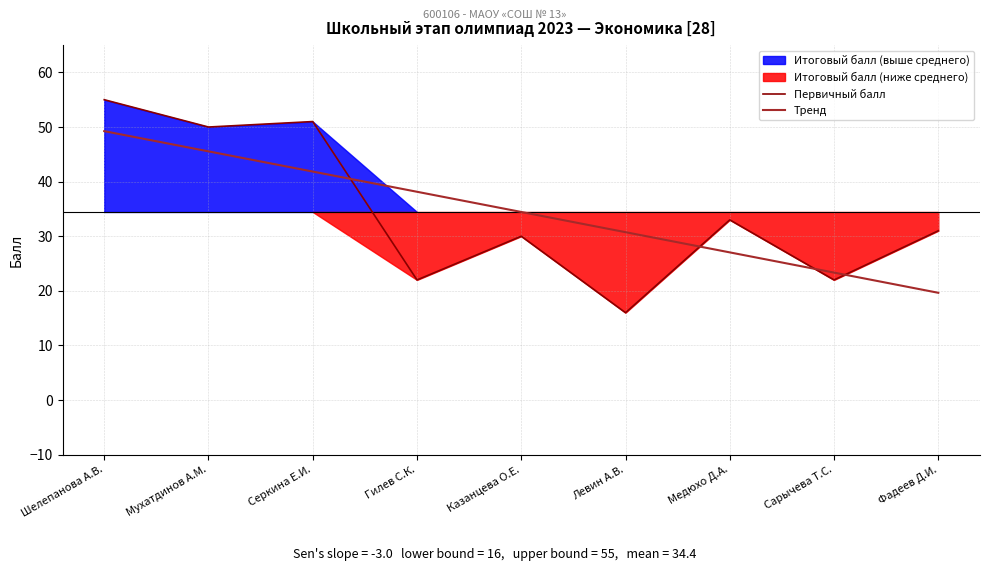

Where is the first local minimum for Первичный балл?

Мухатдинов А.М.